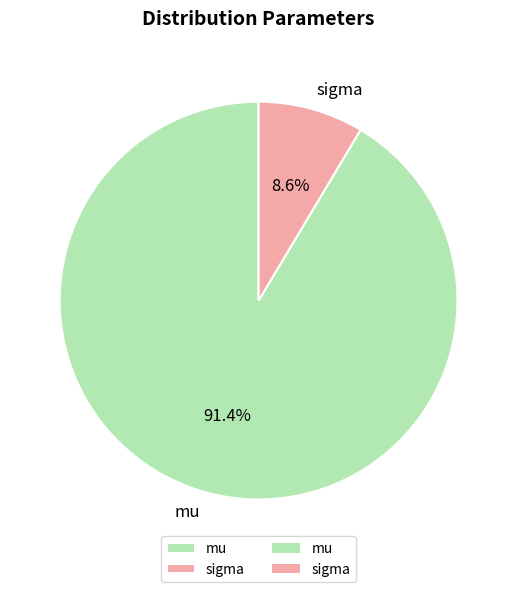

Is there any slice that represents more than half of the pie?

Yes